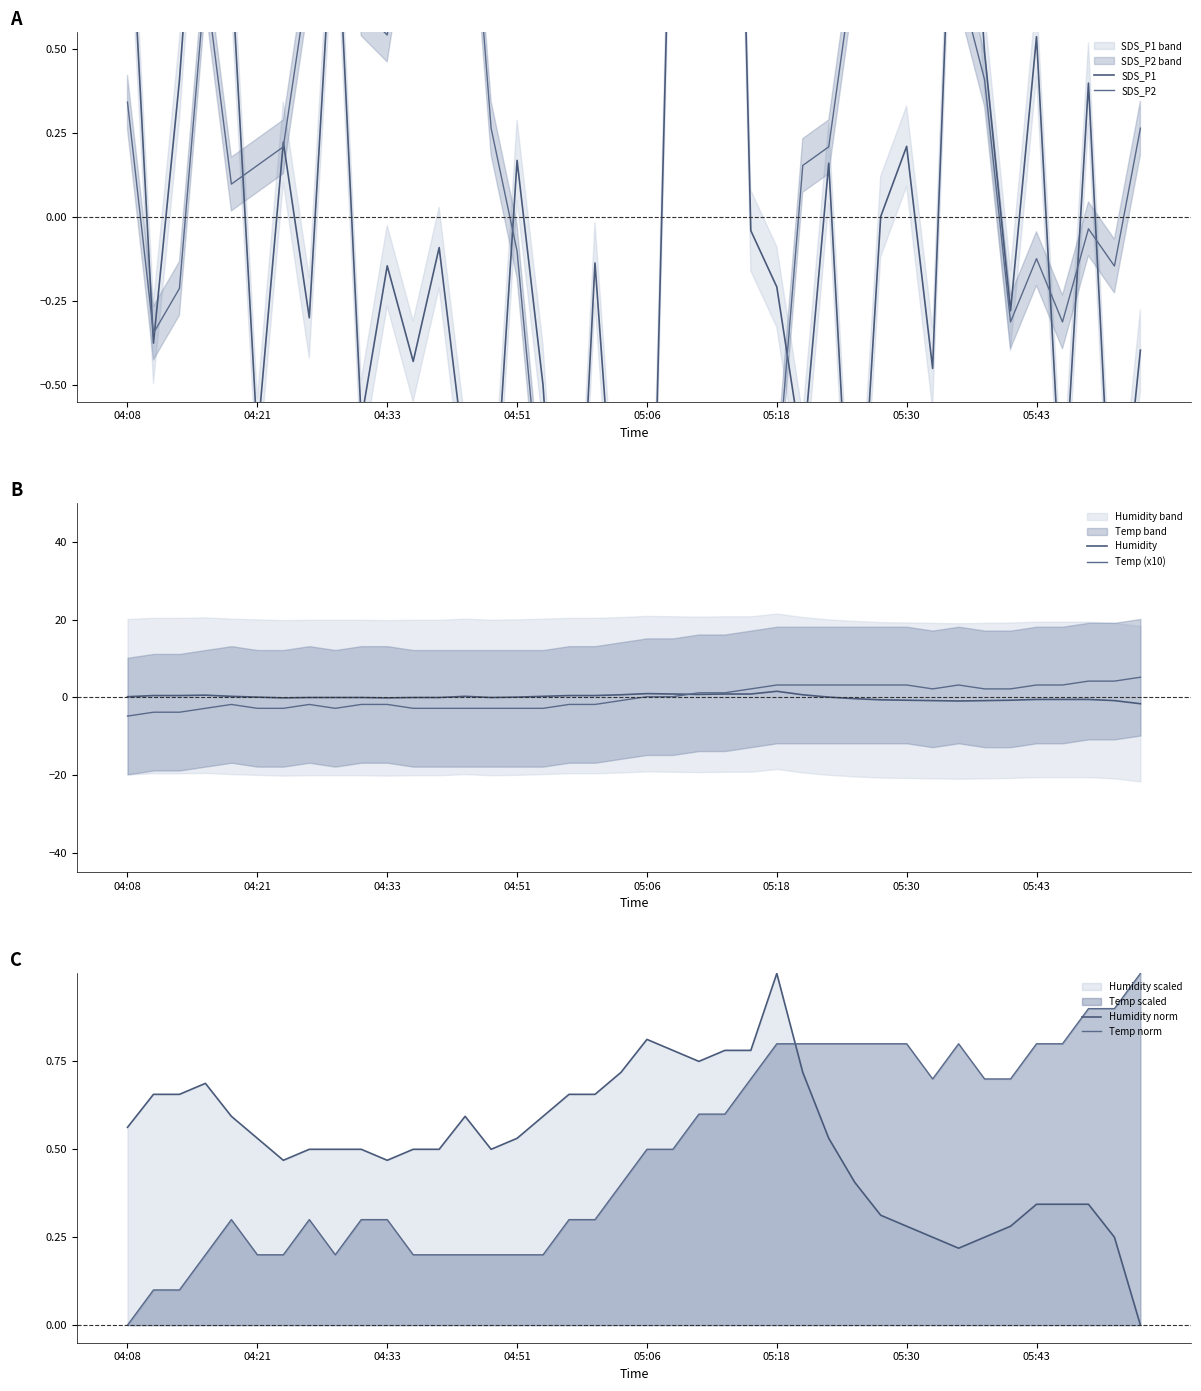

How many values in the Humidity series exceed 0?

20